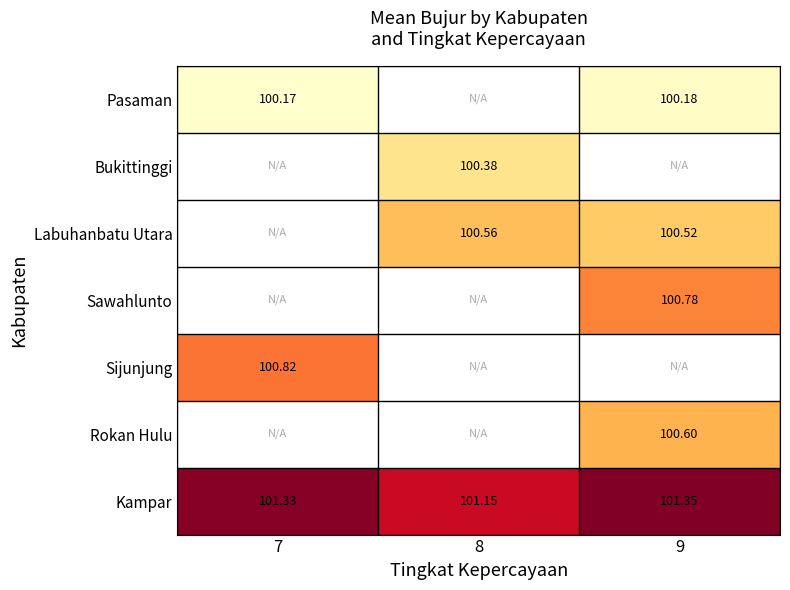

The Kampar series shows 30.0 at 7. True or false?

False